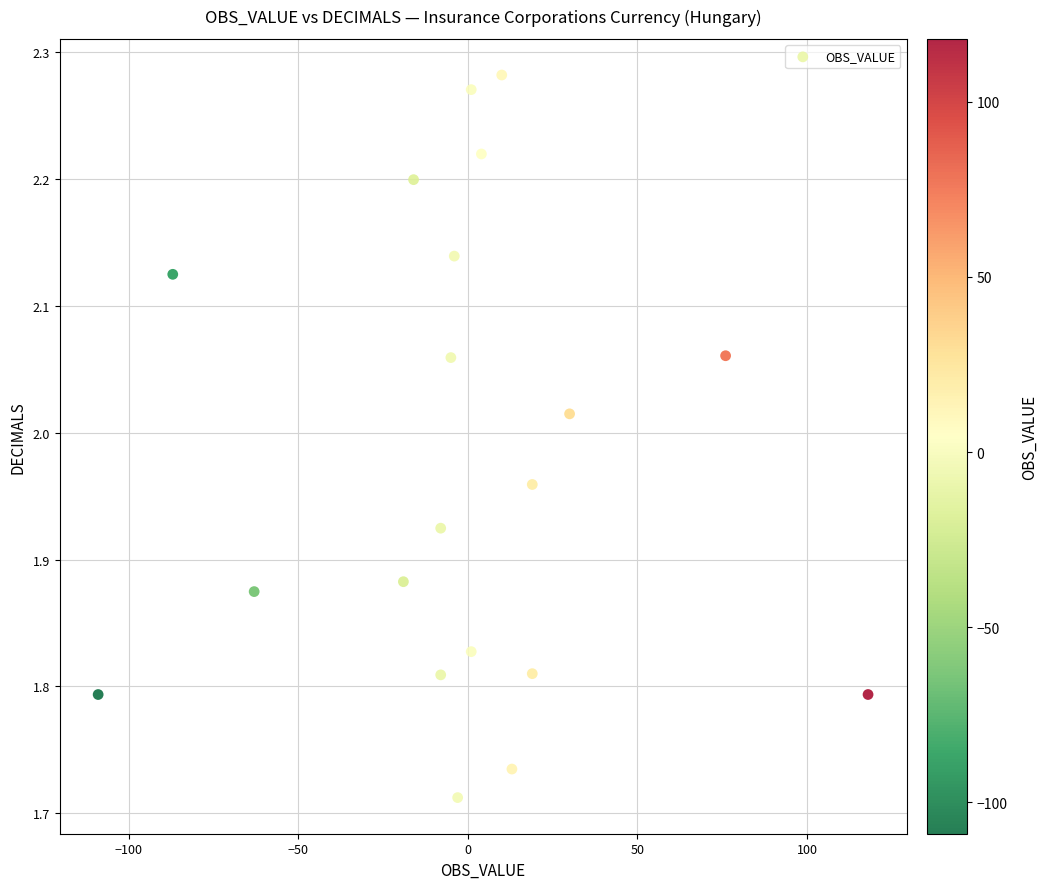

What is the range of X values (max minus min)?

227.0